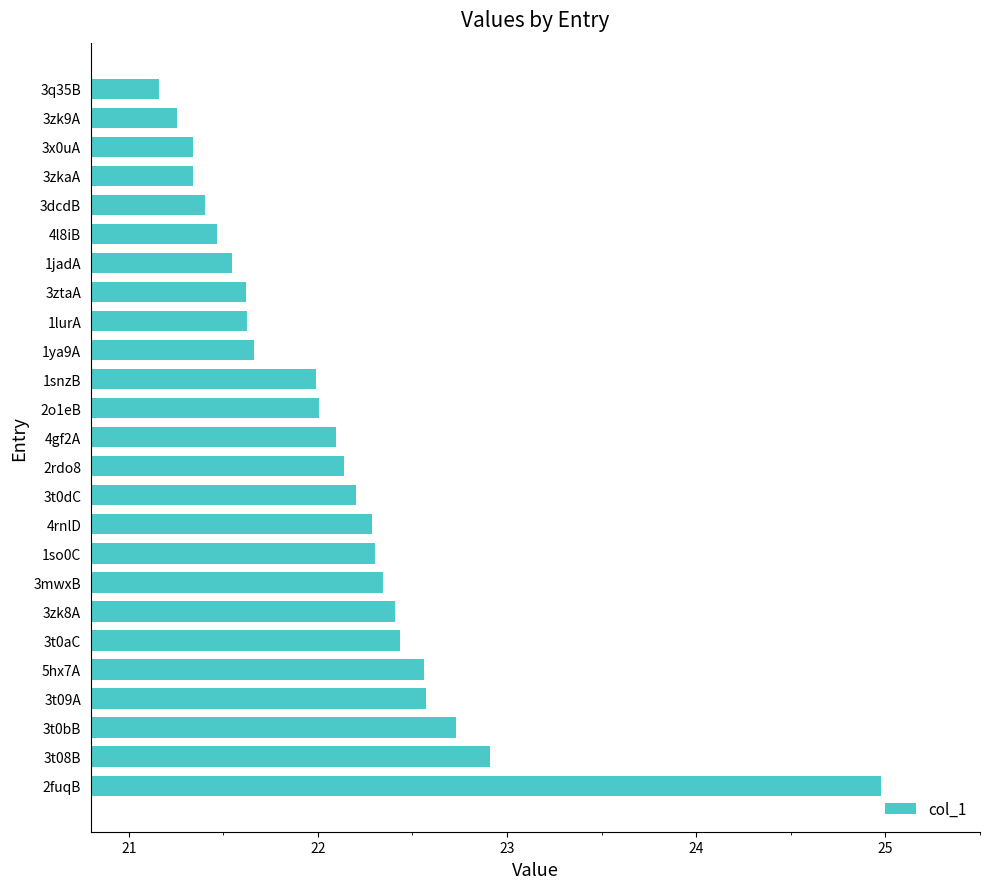

At which category does the chart reach its minimum across all series?

3q35B